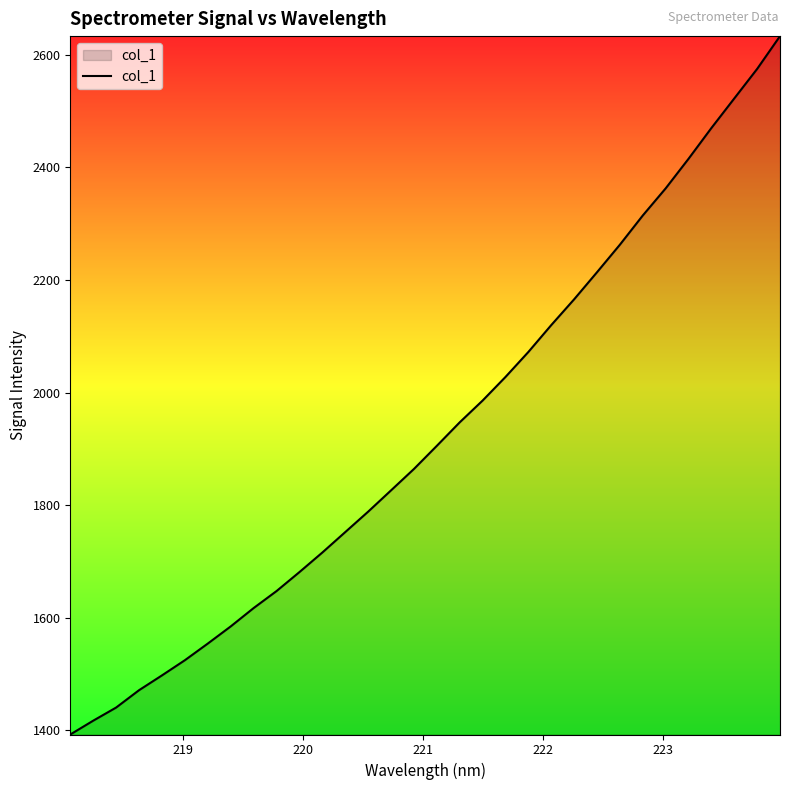

What is the minimum value shown in the chart?

1392.3